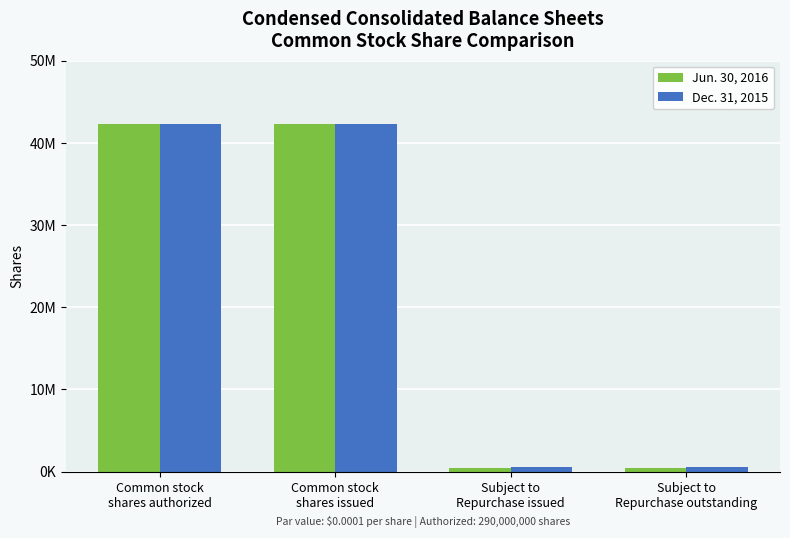

Reading left to right, extract all data points from this chart.

Jun. 30, 2016: Common stock
shares authorized=42304000	Common stock
shares issued=42239000	Subject to
Repurchase issued=415000	Subject to
Repurchase outstanding=415000
Dec. 31, 2015: Common stock
shares authorized=42239000	Common stock
shares issued=42239000	Subject to
Repurchase issued=599000	Subject to
Repurchase outstanding=599000